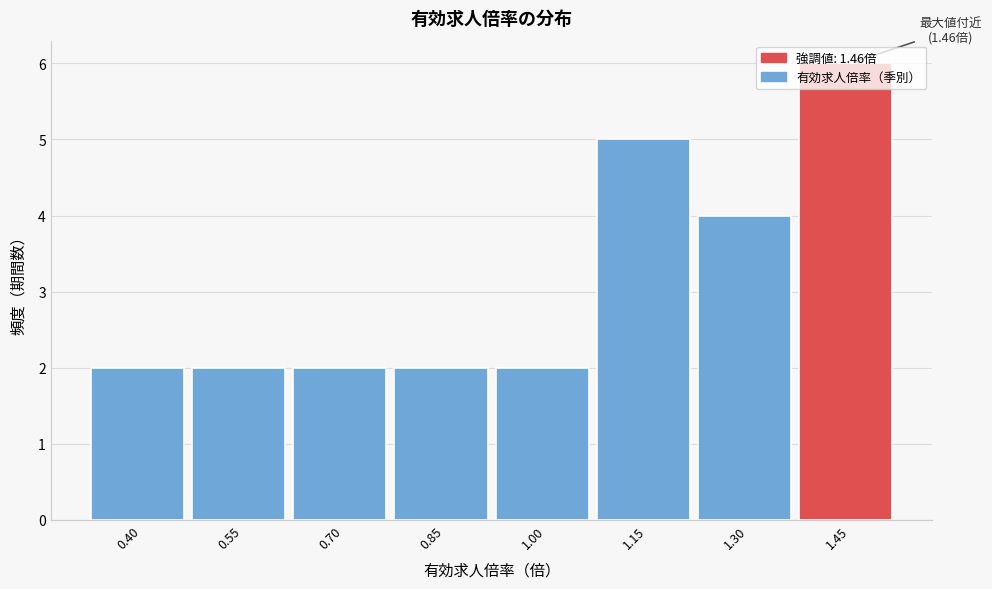

The chart shows a value of 3 at 1.00. True or false?

False